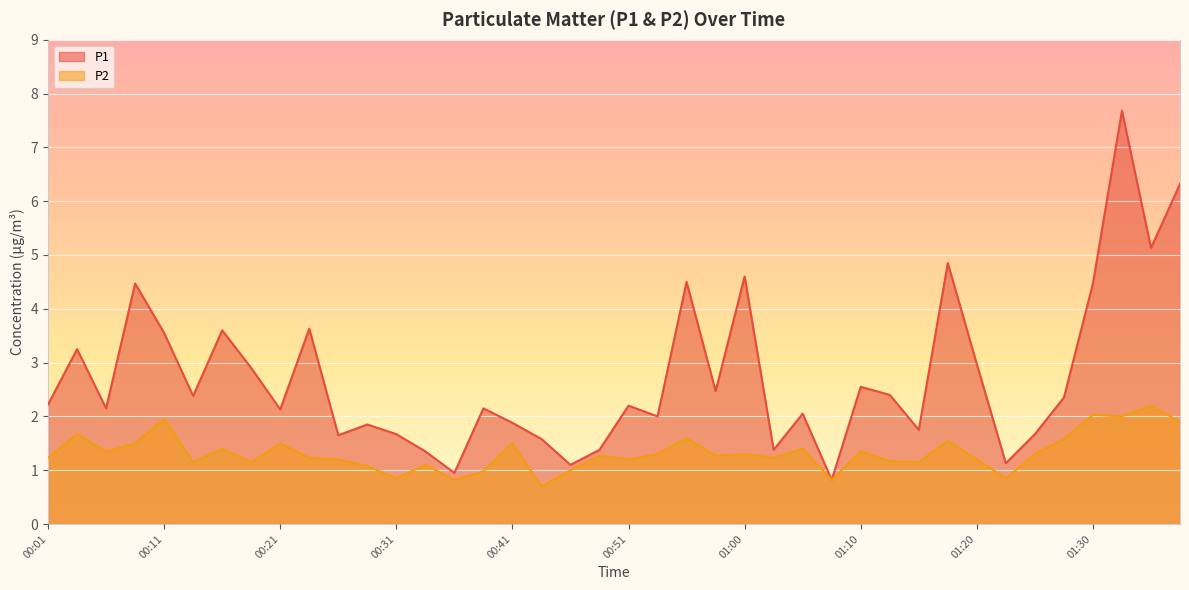

True or false: P2 has more than 1 interior local peaks.

True